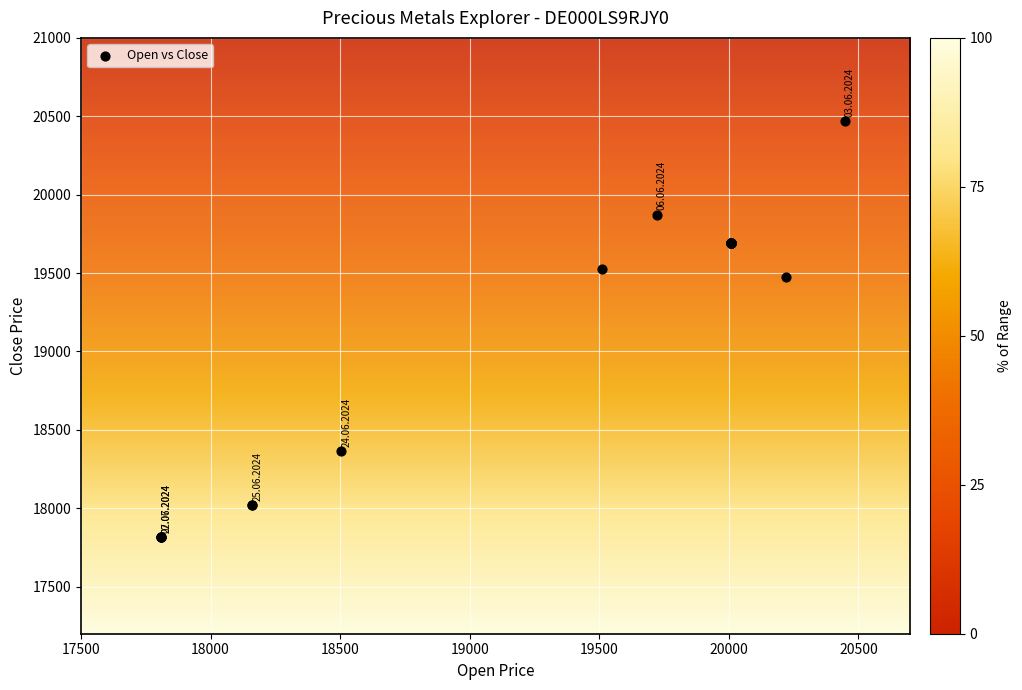

What Y value in the scatter plot is closest to 19140?

19477